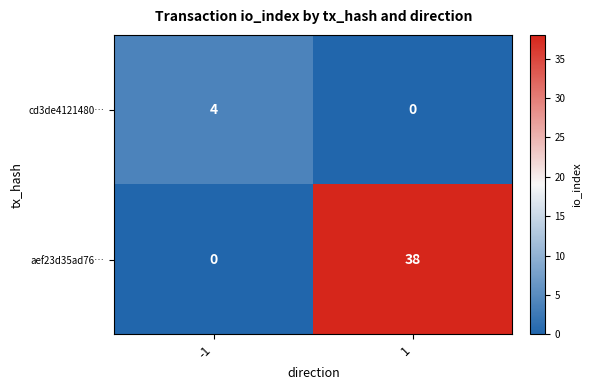

What is the maximum value for aef23d35ad76…?

38